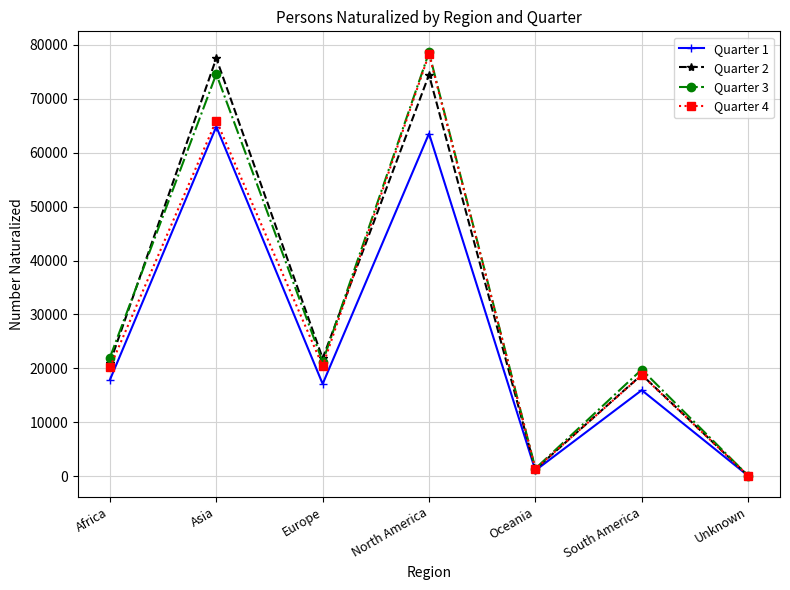

What is the sum of all Quarter 2 values?

215020